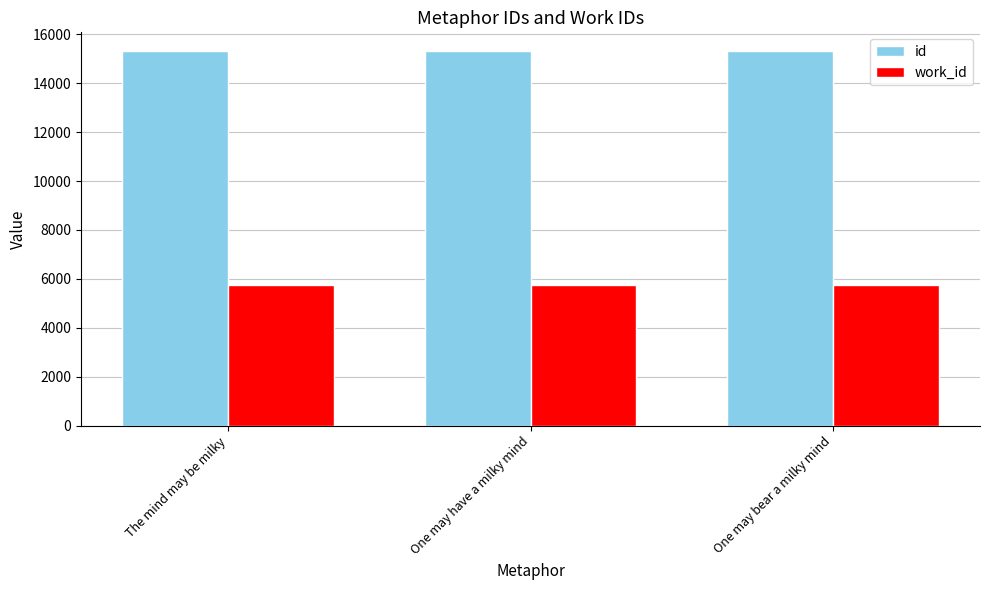

What is the spread (max minus min) of values at One may have a milky mind?

9564